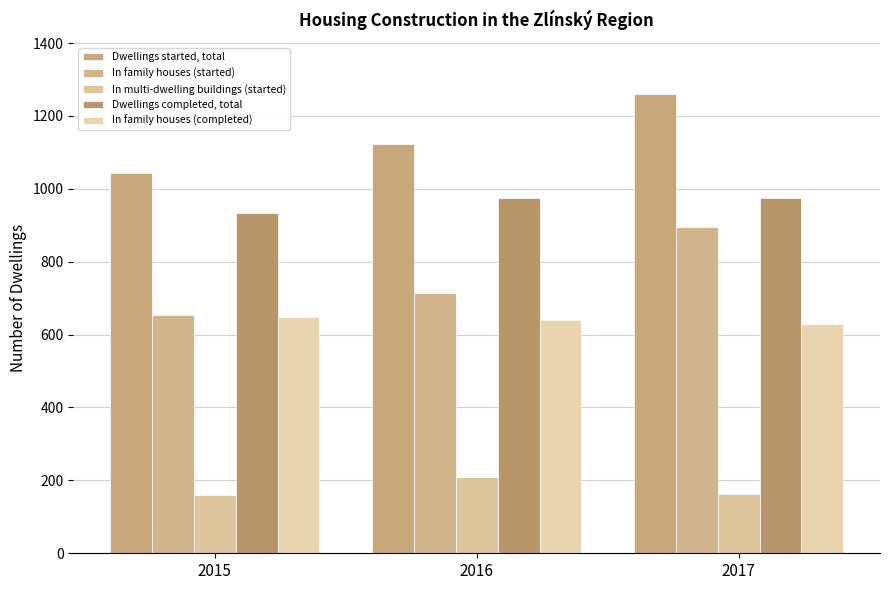

What is the sum of all In family houses (completed) values?

1919